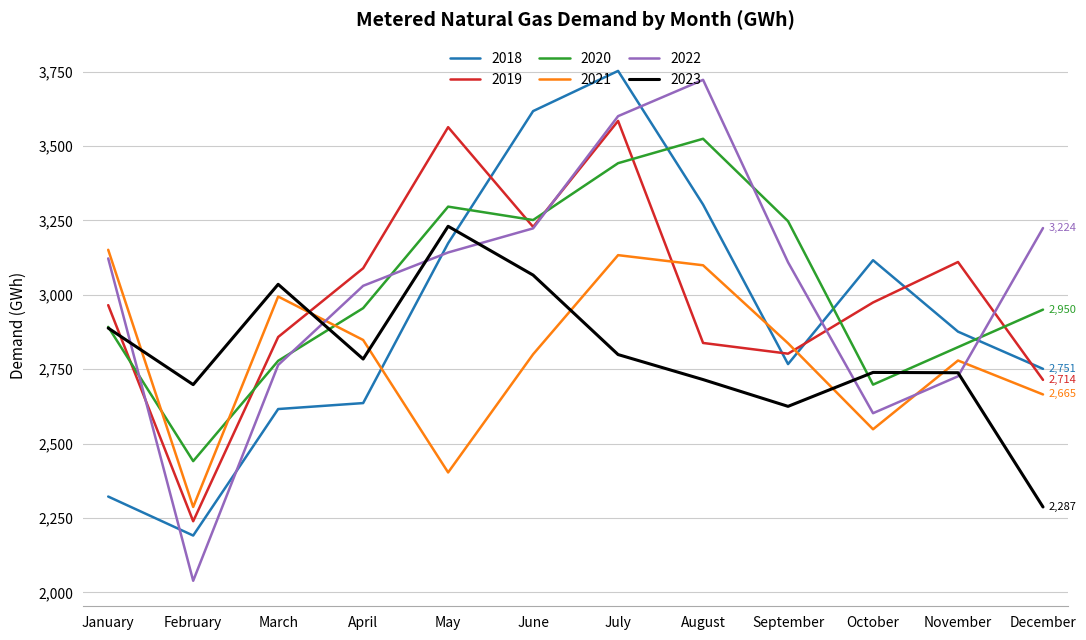

At which category does 2022 reach its first local valley?

February